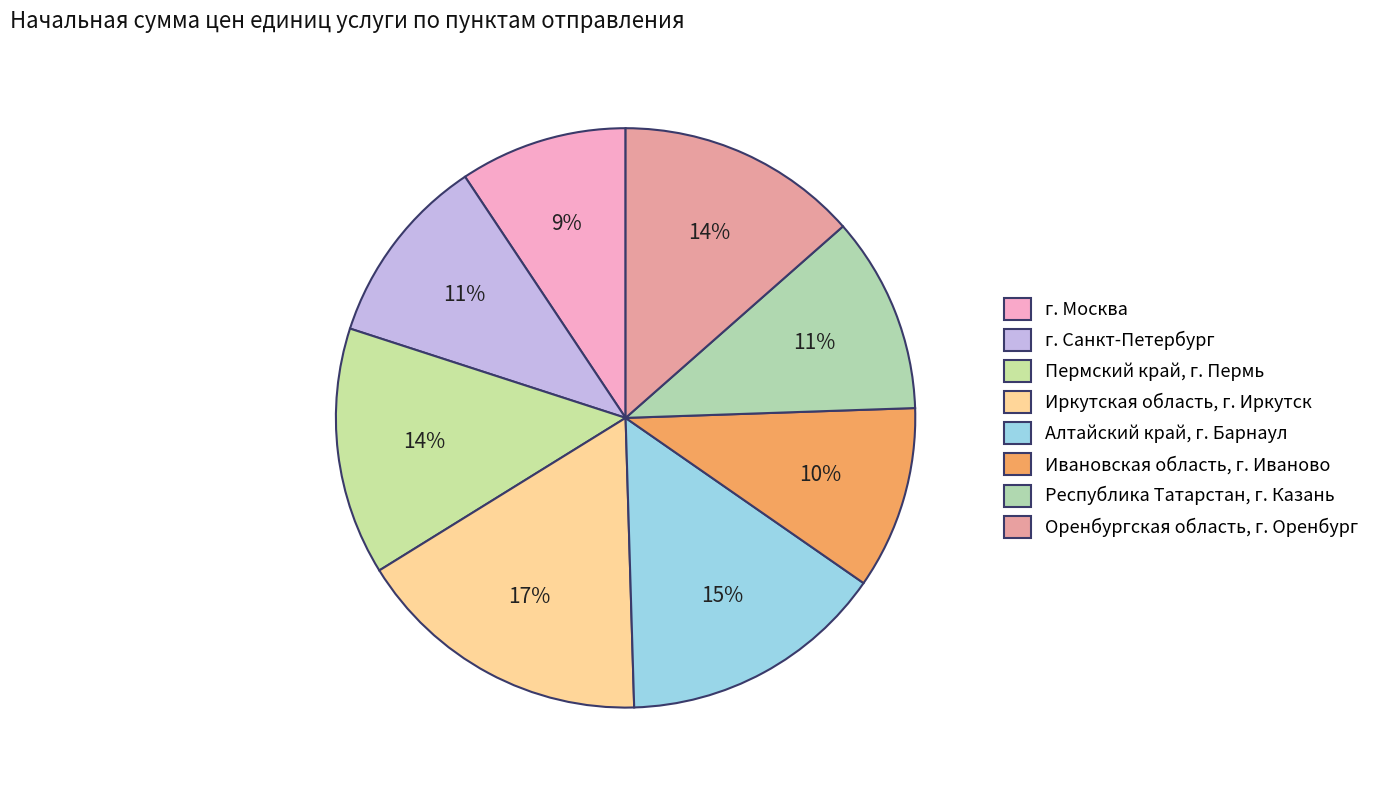

Combined, what portion of the pie is Пермский край, г. Пермь and Иркутская область, г. Иркутск?

30.5%